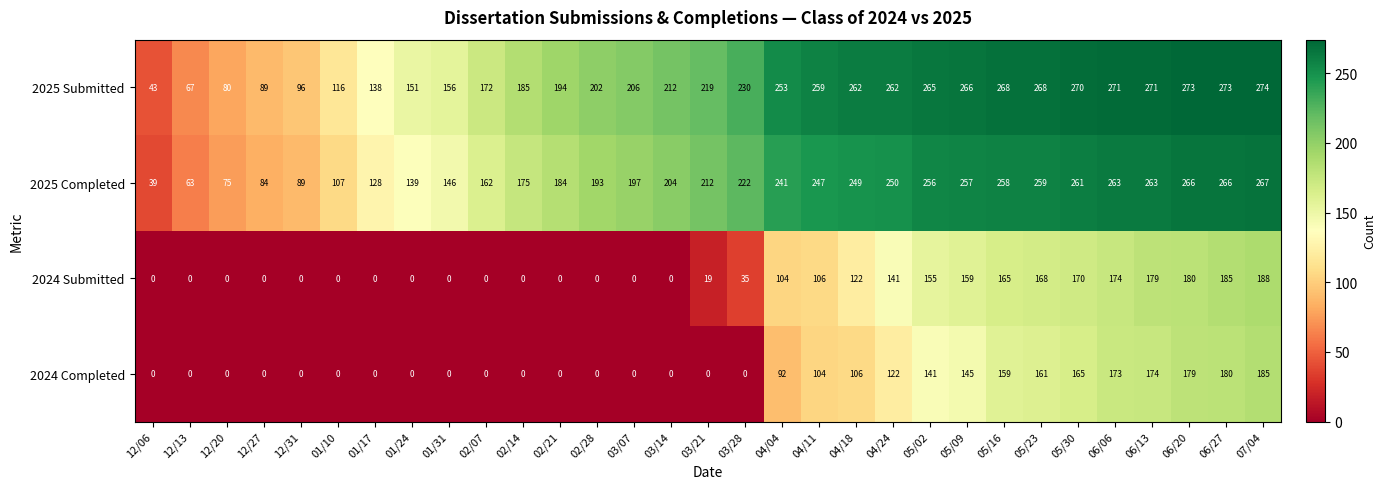

Count the number of data series in this chart.

4